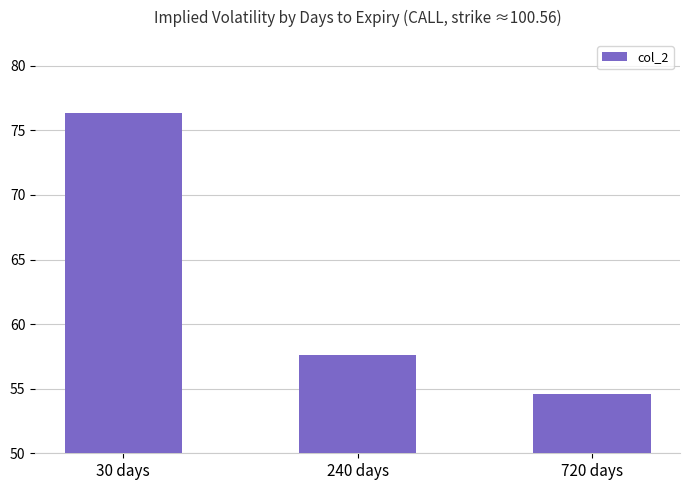

What is the label of the 2nd bar from the right?

240 days